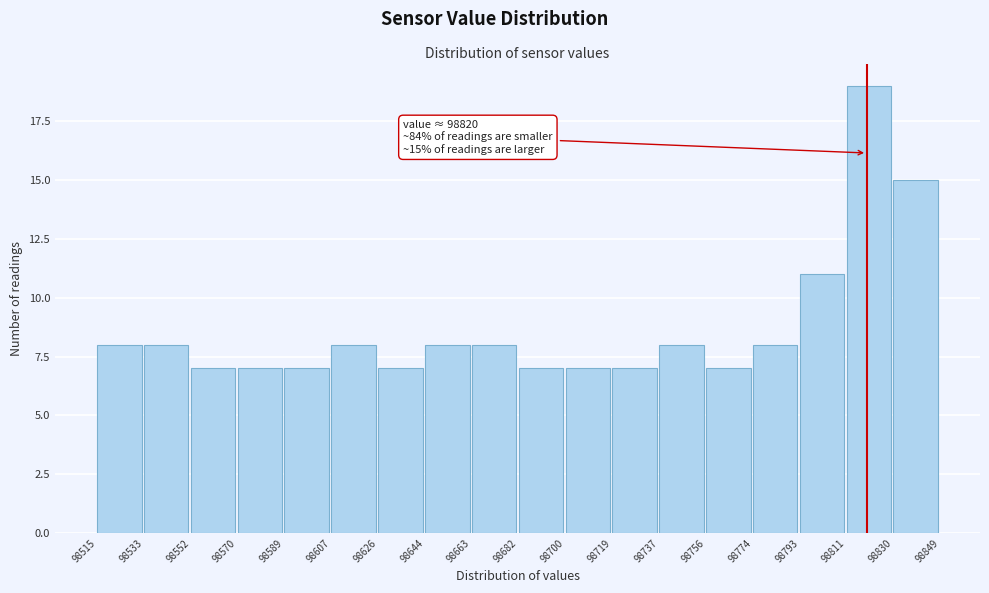

Which range on the x-axis has the tallest bar?

98811 to 98830